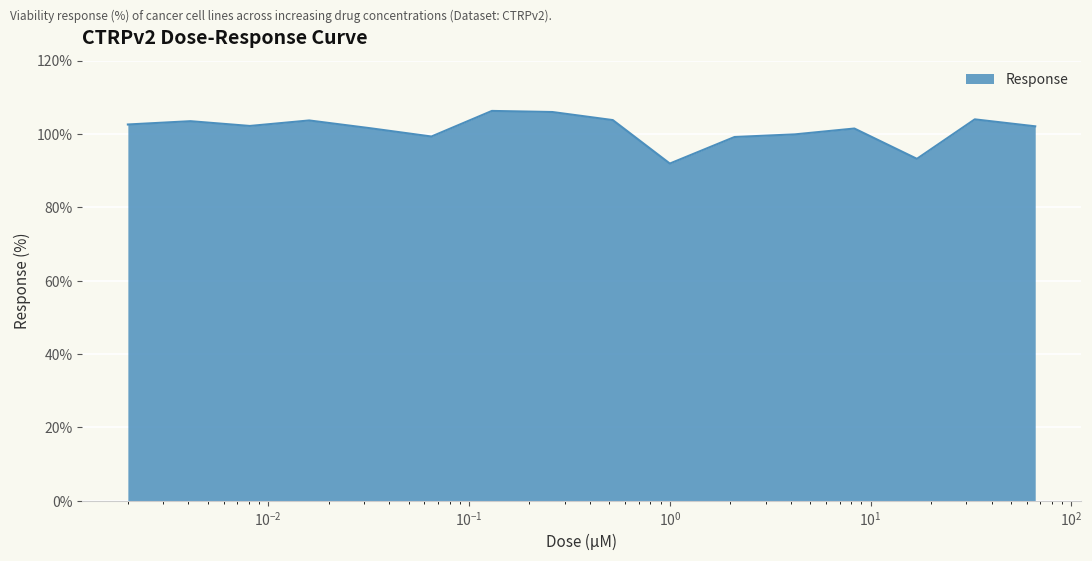

Does the chart display data point markers on the line(s)?

No